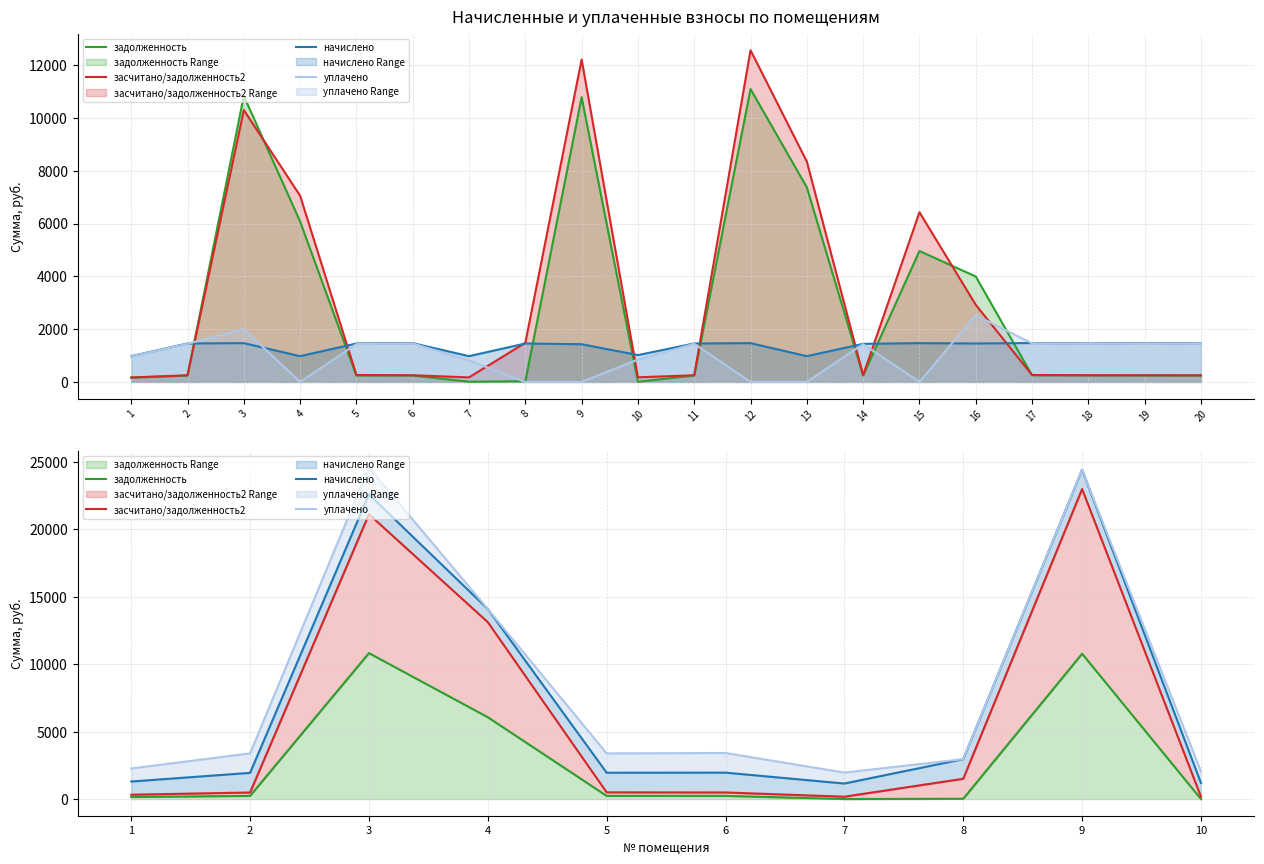

Rank the series by their maximum value, from lowest to highest.

задолженность, засчитано/задолженность2, начислено, уплачено